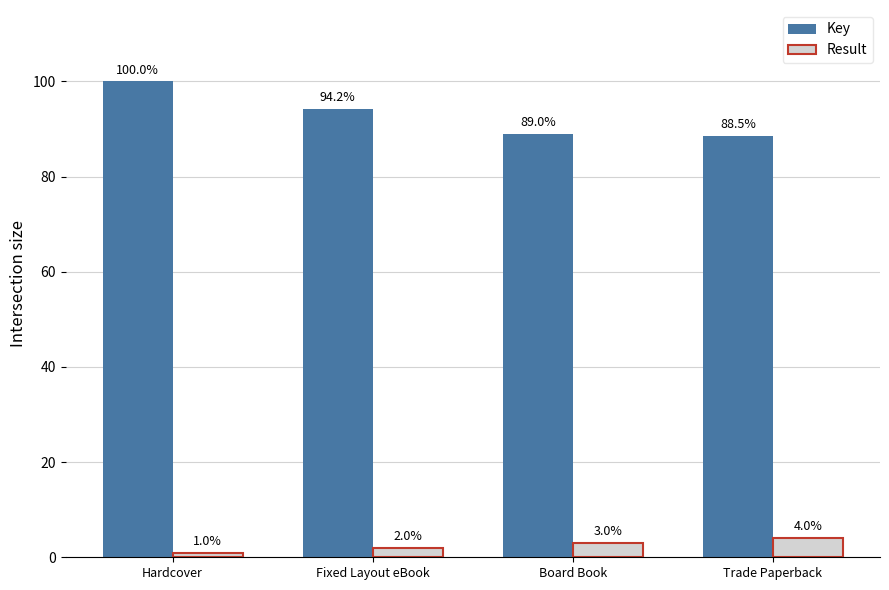

Rank the series at Trade Paperback from lowest to highest value.

Result, Key